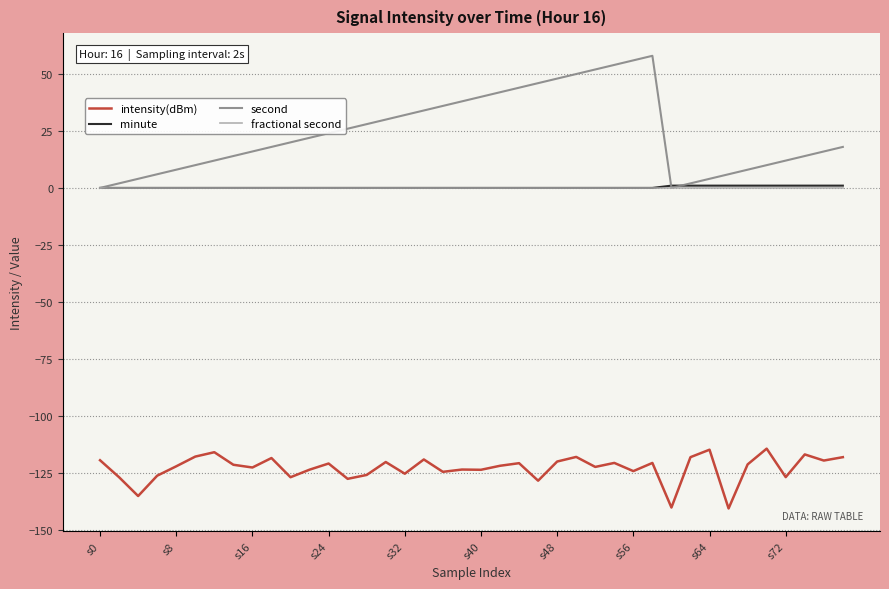

Which series has the widest spread of values?

second